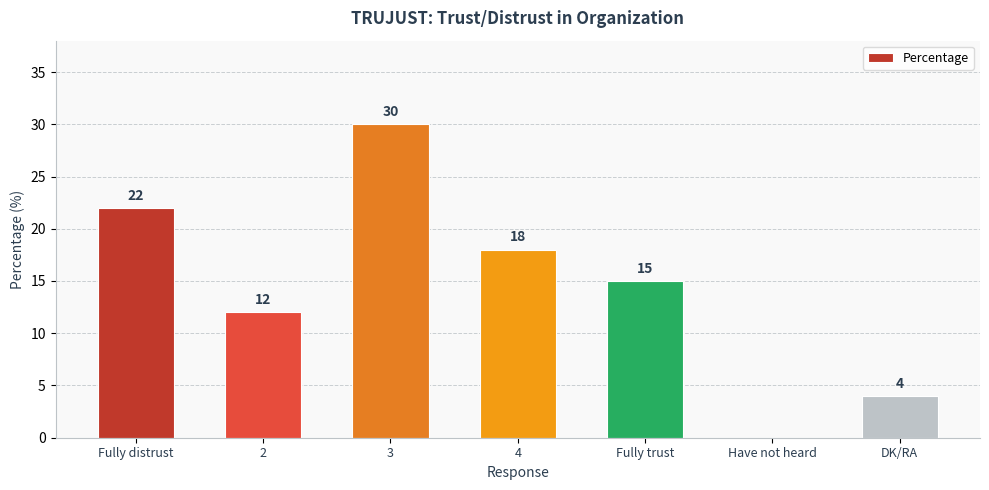

Which category has the highest value across all series?

3